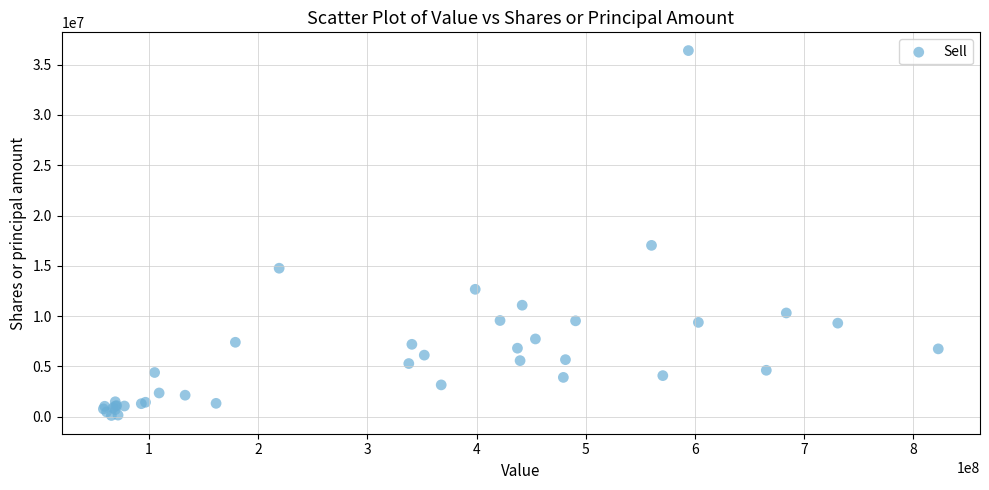

What Y value in the scatter plot is closest to 18258533?

17031598